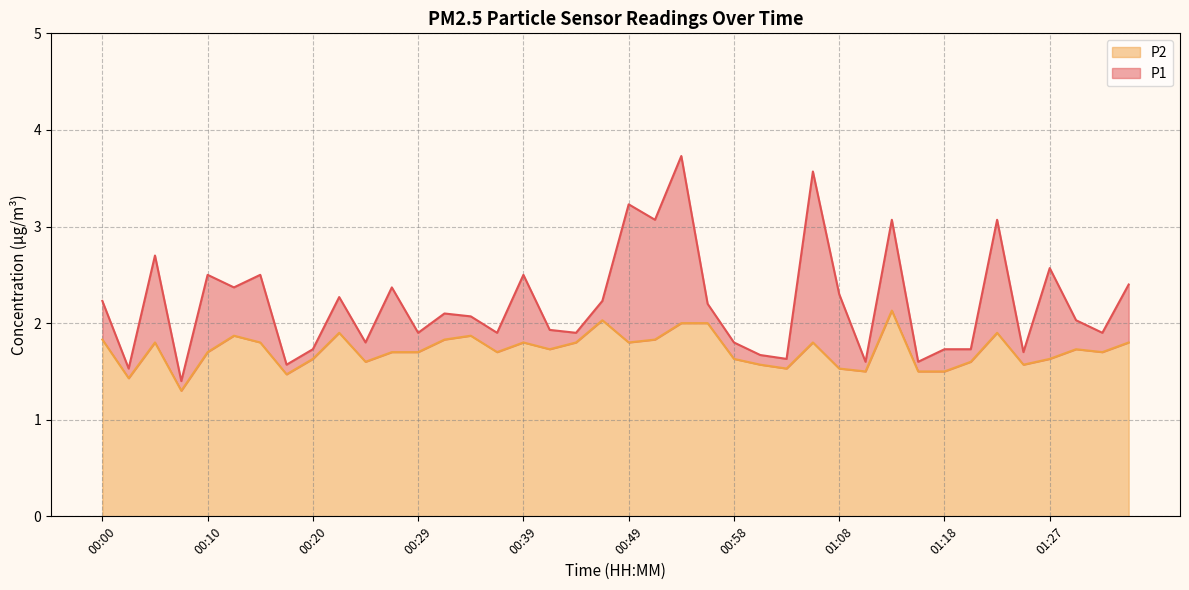

Reading left to right, list all the values displayed in this chart.

P1: 00:00=2.2	00:03=1.5	00:05=2.7	00:07=1.4	00:10=2.5	00:12=2.4	00:15=2.5	00:17=1.6	00:20=1.7	00:22=2.3	00:24=1.8	00:27=2.4	00:29=1.9	00:32=2.1	00:34=2.1	00:37=1.9	00:39=2.5	00:41=1.9	00:44=1.9	00:46=2.2	00:49=3.2	00:51=3.1	00:53=3.7	00:56=2.2	00:58=1.8	01:01=1.7	01:03=1.6	01:06=3.6	01:08=2.3	01:10=1.6	01:13=3.1	01:15=1.6	01:18=1.7	01:20=1.7	01:23=3.1	01:25=1.7	01:27=2.6	01:32=2.0	01:35=1.9	01:37=2.4
P2: 00:00=1.8	00:03=1.4	00:05=1.8	00:07=1.3	00:10=1.7	00:12=1.9	00:15=1.8	00:17=1.5	00:20=1.6	00:22=1.9	00:24=1.6	00:27=1.7	00:29=1.7	00:32=1.8	00:34=1.9	00:37=1.7	00:39=1.8	00:41=1.7	00:44=1.8	00:46=2.0	00:49=1.8	00:51=1.8	00:53=2.0	00:56=2.0	00:58=1.6	01:01=1.6	01:03=1.5	01:06=1.8	01:08=1.5	01:10=1.5	01:13=2.1	01:15=1.5	01:18=1.5	01:20=1.6	01:23=1.9	01:25=1.6	01:27=1.6	01:32=1.7	01:35=1.7	01:37=1.8